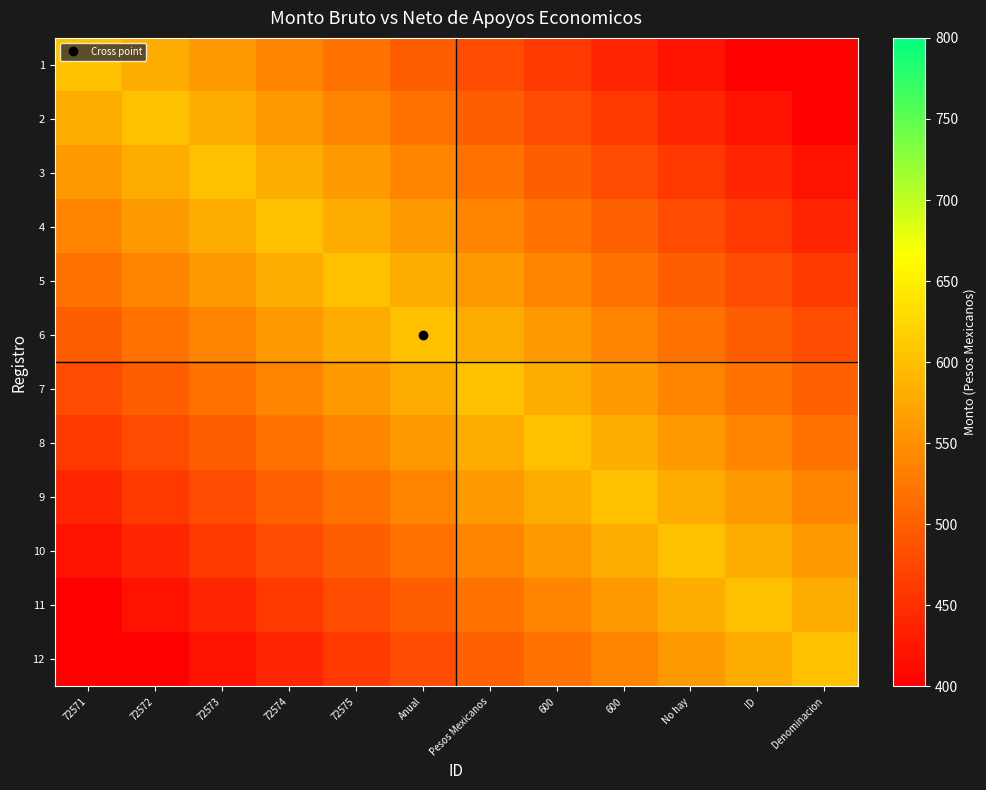

Reading left to right, list all the values displayed in this chart.

1: 72571=600.0	72572=580.0	72573=560.0	72574=540.0	72575=520.0	Anual=500.0	Pesos Mexicanos=480.0	600=460.0	600=440.0	No hay=420.0	ID=400.0	Denominacion=380.0
2: 72571=580.0	72572=600.0	72573=580.0	72574=560.0	72575=540.0	Anual=520.0	Pesos Mexicanos=500.0	600=480.0	600=460.0	No hay=440.0	ID=420.0	Denominacion=400.0
3: 72571=560.0	72572=580.0	72573=600.0	72574=580.0	72575=560.0	Anual=540.0	Pesos Mexicanos=520.0	600=500.0	600=480.0	No hay=460.0	ID=440.0	Denominacion=420.0
4: 72571=540.0	72572=560.0	72573=580.0	72574=600.0	72575=580.0	Anual=560.0	Pesos Mexicanos=540.0	600=520.0	600=500.0	No hay=480.0	ID=460.0	Denominacion=440.0
5: 72571=520.0	72572=540.0	72573=560.0	72574=580.0	72575=600.0	Anual=580.0	Pesos Mexicanos=560.0	600=540.0	600=520.0	No hay=500.0	ID=480.0	Denominacion=460.0
6: 72571=500.0	72572=520.0	72573=540.0	72574=560.0	72575=580.0	Anual=600.0	Pesos Mexicanos=580.0	600=560.0	600=540.0	No hay=520.0	ID=500.0	Denominacion=480.0
7: 72571=480.0	72572=500.0	72573=520.0	72574=540.0	72575=560.0	Anual=580.0	Pesos Mexicanos=600.0	600=580.0	600=560.0	No hay=540.0	ID=520.0	Denominacion=500.0
8: 72571=460.0	72572=480.0	72573=500.0	72574=520.0	72575=540.0	Anual=560.0	Pesos Mexicanos=580.0	600=600.0	600=580.0	No hay=560.0	ID=540.0	Denominacion=520.0
9: 72571=440.0	72572=460.0	72573=480.0	72574=500.0	72575=520.0	Anual=540.0	Pesos Mexicanos=560.0	600=580.0	600=600.0	No hay=580.0	ID=560.0	Denominacion=540.0
10: 72571=420.0	72572=440.0	72573=460.0	72574=480.0	72575=500.0	Anual=520.0	Pesos Mexicanos=540.0	600=560.0	600=580.0	No hay=600.0	ID=580.0	Denominacion=560.0
11: 72571=400.0	72572=420.0	72573=440.0	72574=460.0	72575=480.0	Anual=500.0	Pesos Mexicanos=520.0	600=540.0	600=560.0	No hay=580.0	ID=600.0	Denominacion=580.0
12: 72571=380.0	72572=400.0	72573=420.0	72574=440.0	72575=460.0	Anual=480.0	Pesos Mexicanos=500.0	600=520.0	600=540.0	No hay=560.0	ID=580.0	Denominacion=600.0